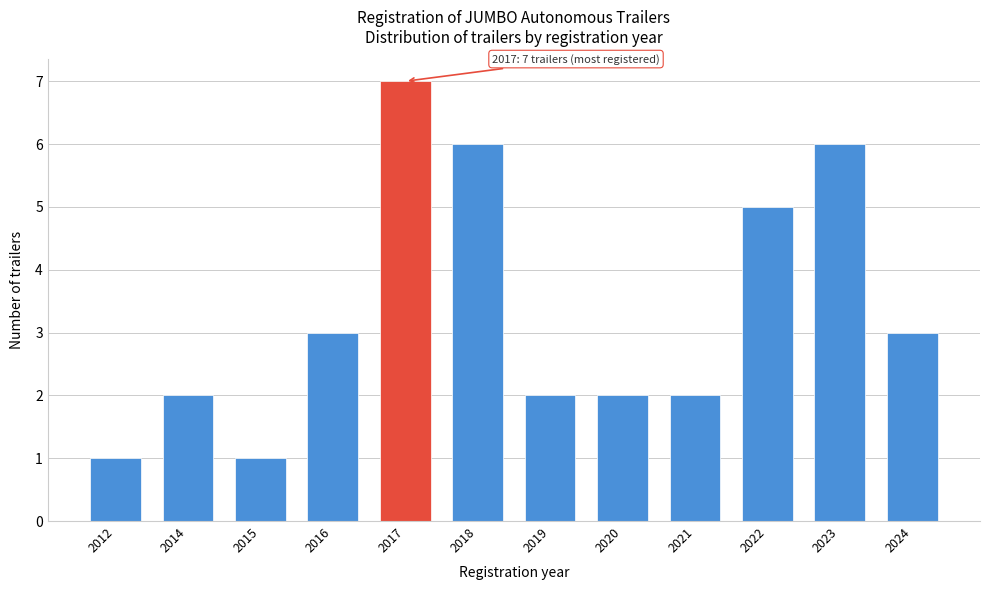

Reading left to right, extract all data points from this chart.

2012=1	2014=2	2015=1	2016=3	2017=7	2018=6	2019=2	2020=2	2021=2	2022=5	2023=6	2024=3